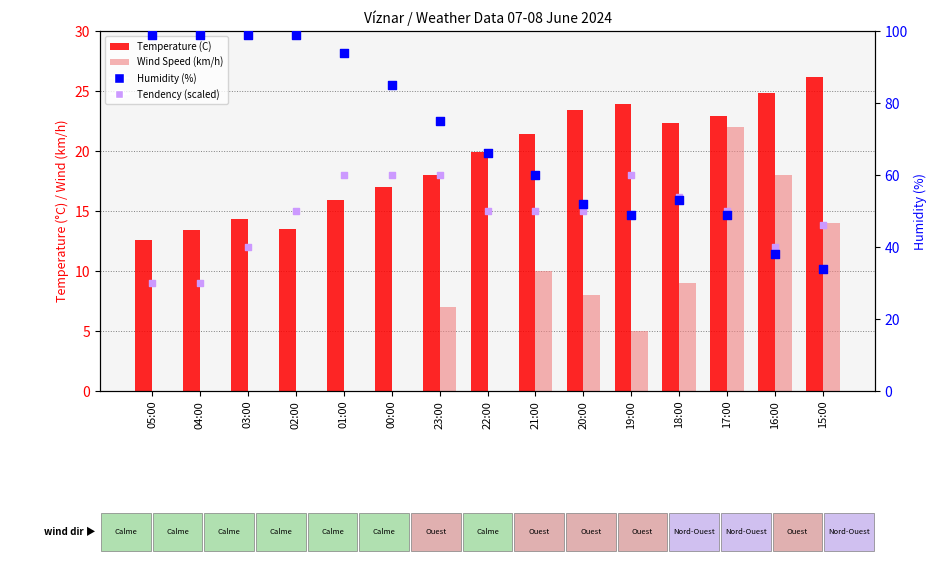

Which series has the largest total across all categories?

Humidity (%)